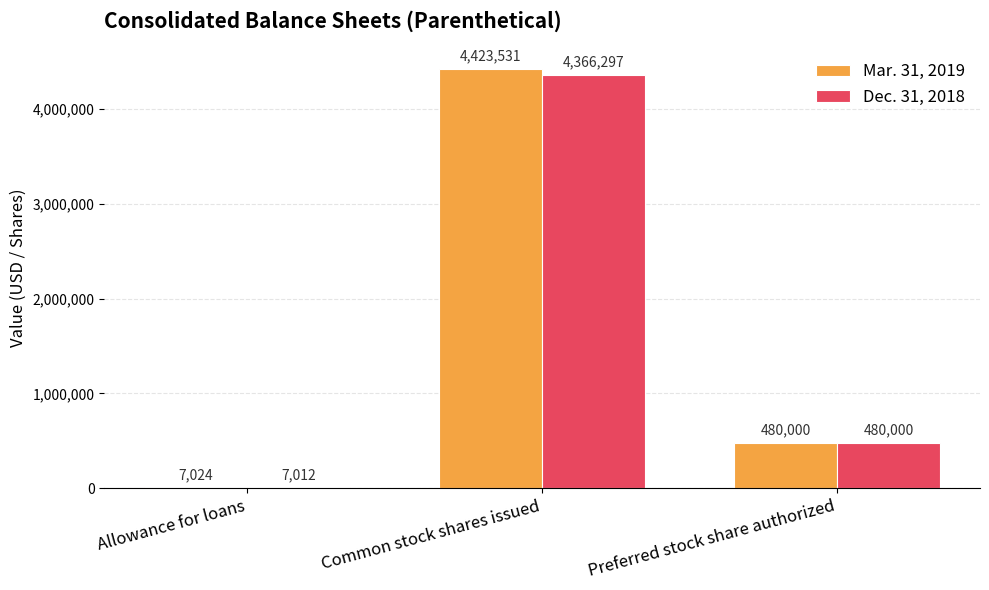

True or false: Dec. 31, 2018 has a value of 4366297 at Common stock shares issued.

True